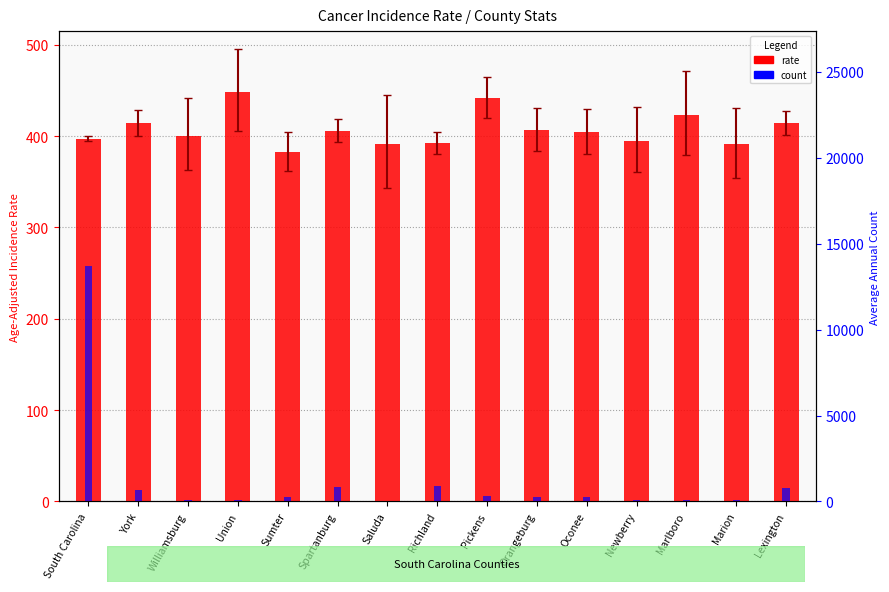

Between Richland and Marion, which is larger?

Richland